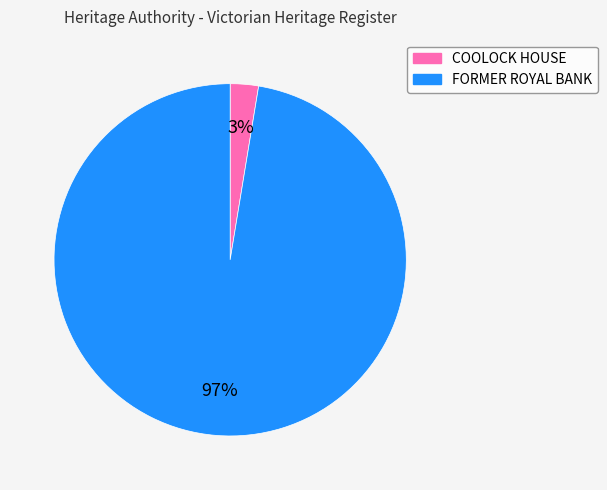

What is the smallest slice in the pie chart?

COOLOCK HOUSE